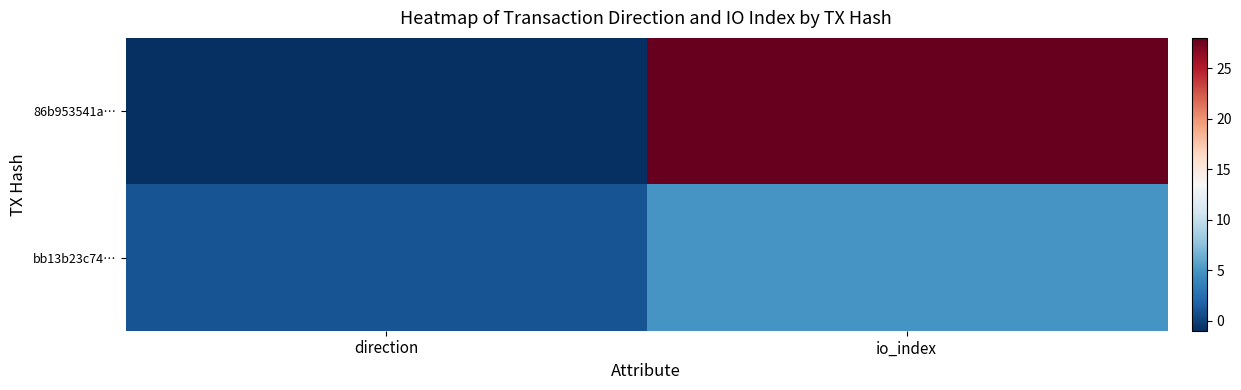

Between io_index and direction, which is larger?

io_index